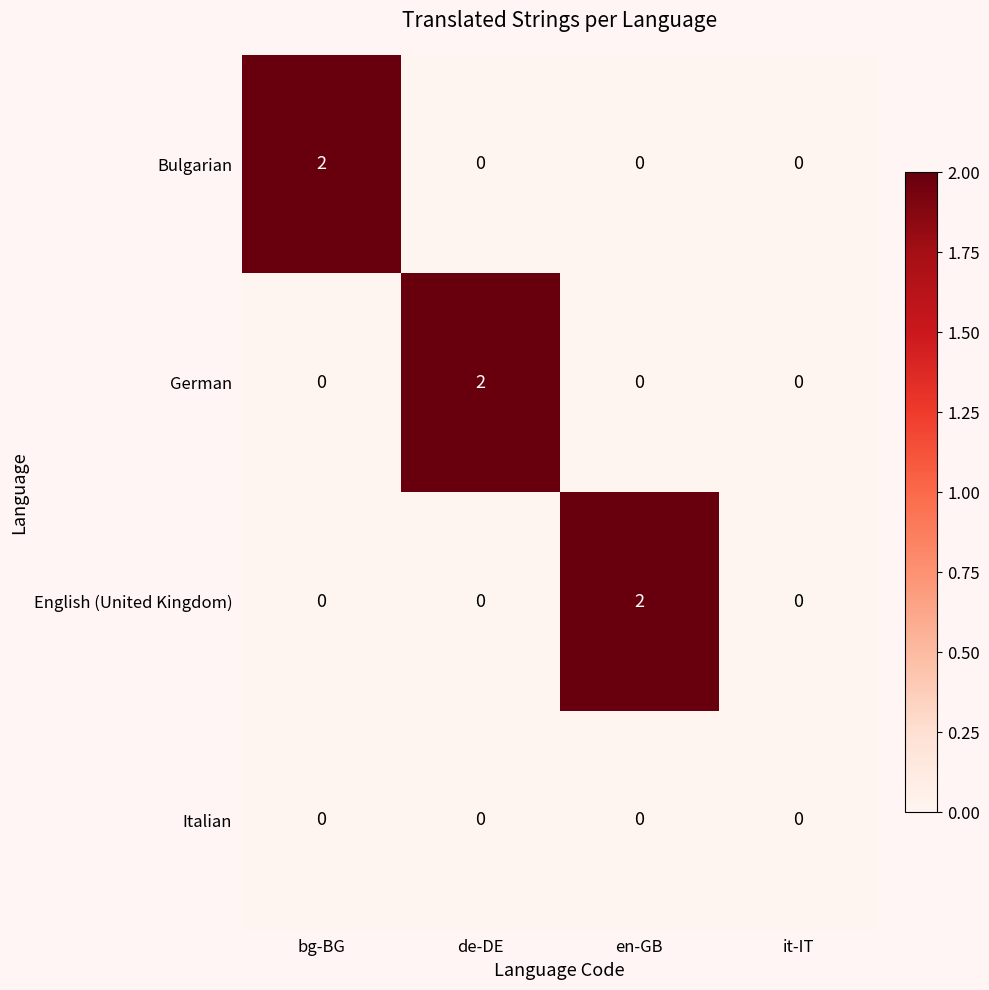

At how many categories does at least one series exceed 1?

3